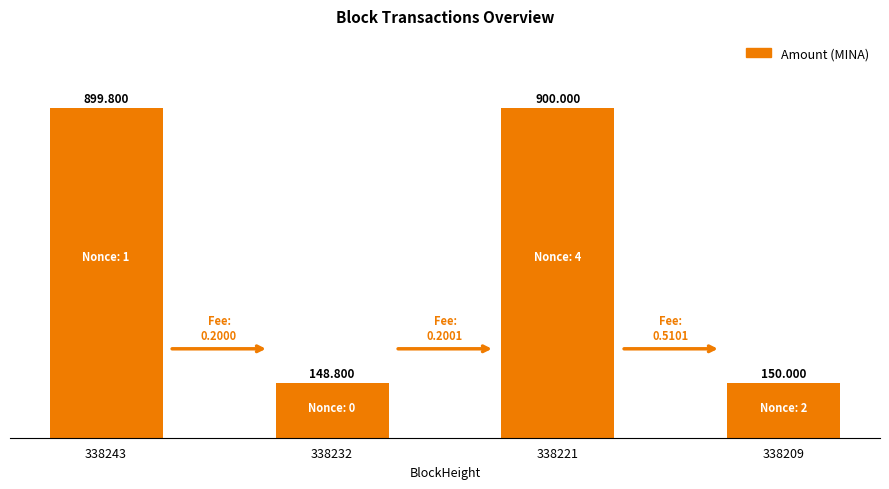

List the labels in order of value, smallest first.

338232, 338209, 338243, 338221